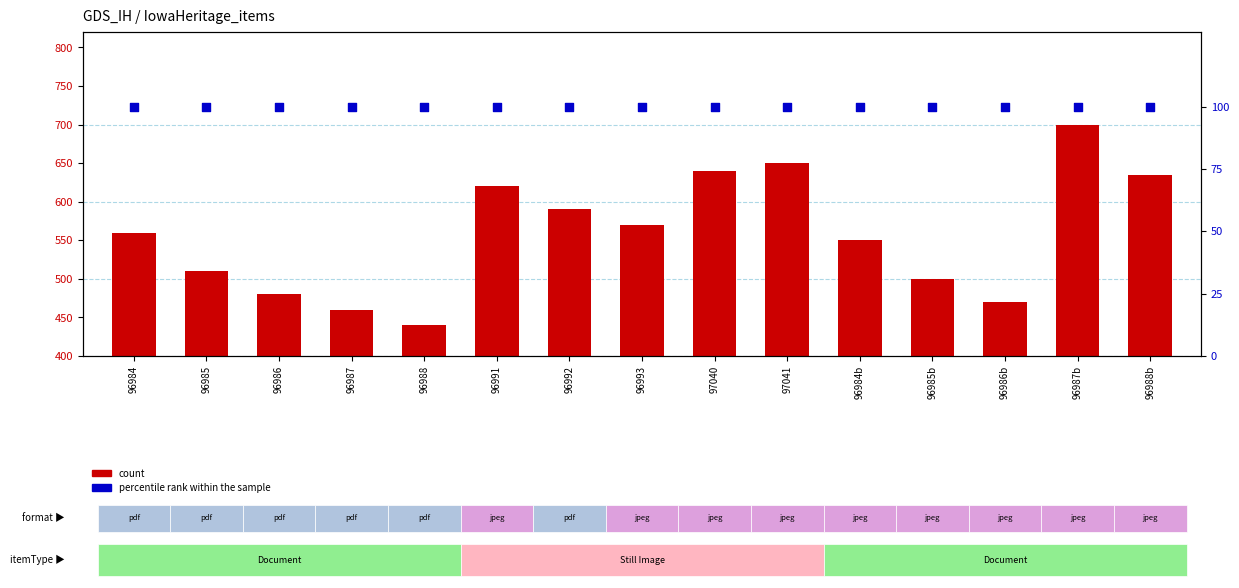

Which series contains the lowest Y value?

percentile rank within the sample